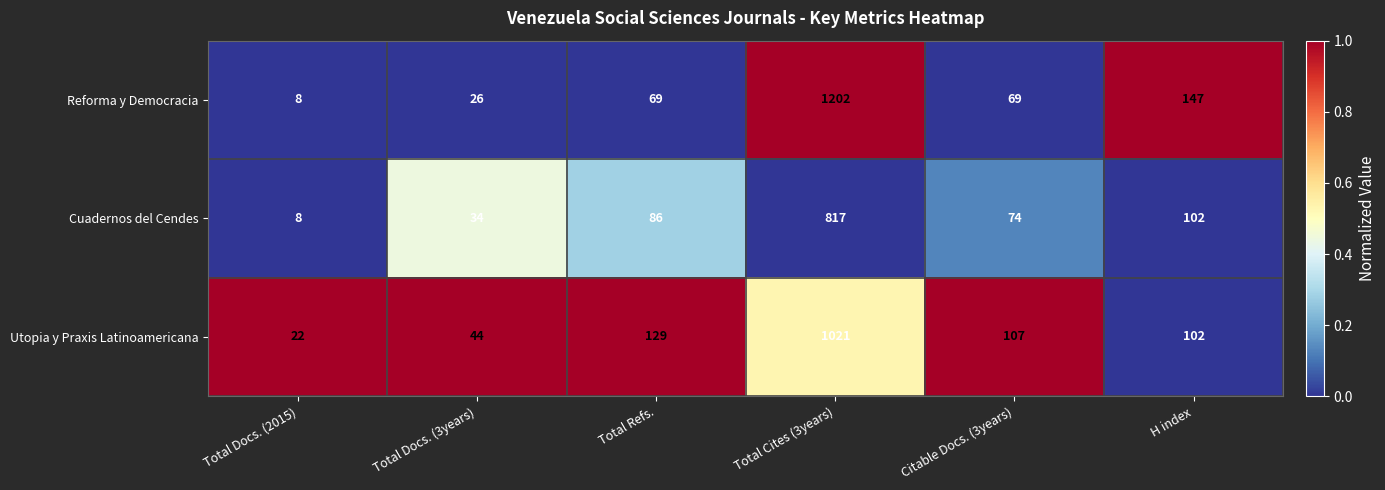

Which series has the largest total across all categories?

Reforma y Democracia